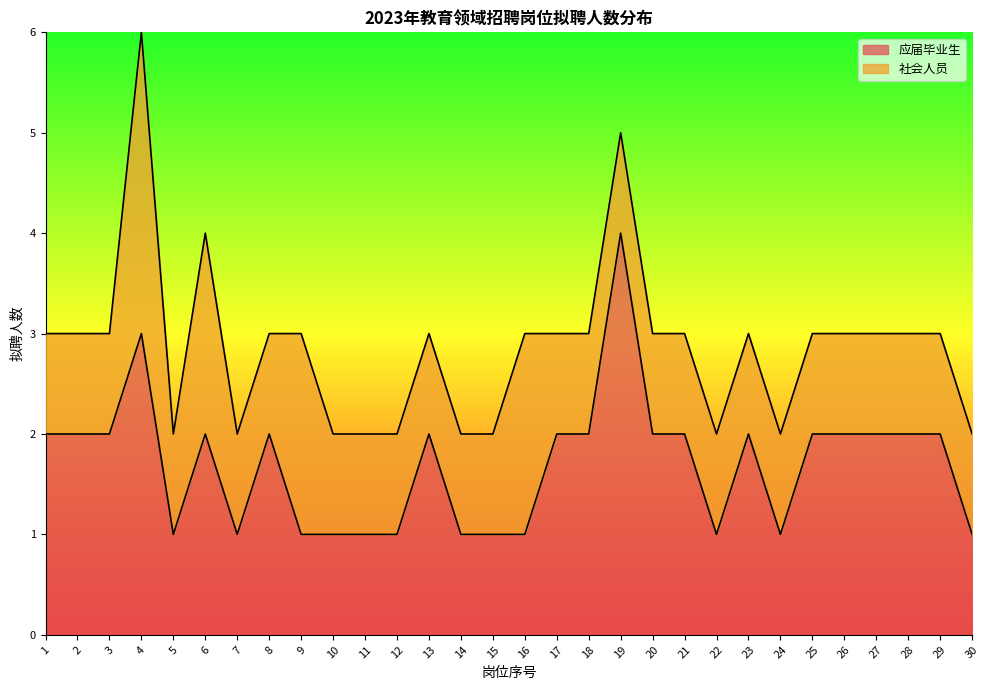

True or false: the data shows 1 at 16.

True